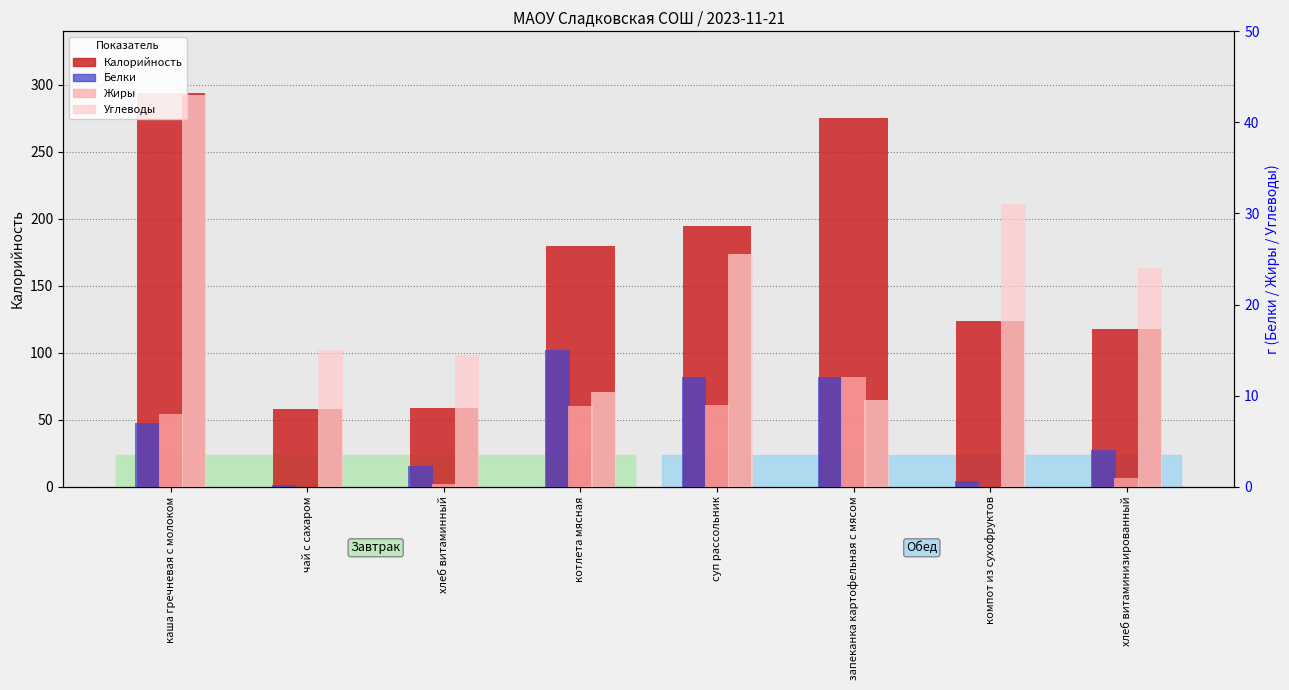

What is the label of the 4th bar from the left?

котлета мясная